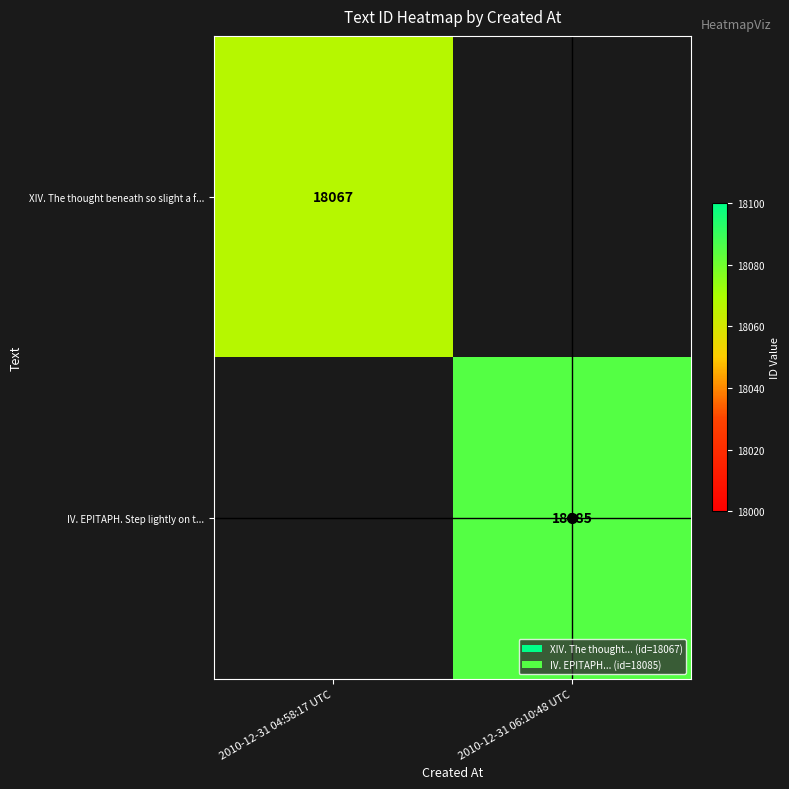

What is the greatest value displayed?

18085.0